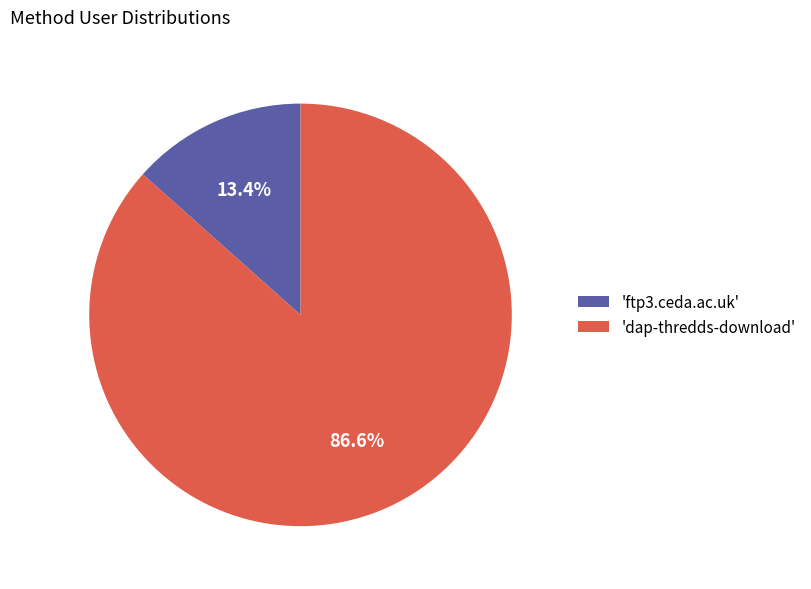

How many slices are in this pie chart?

2